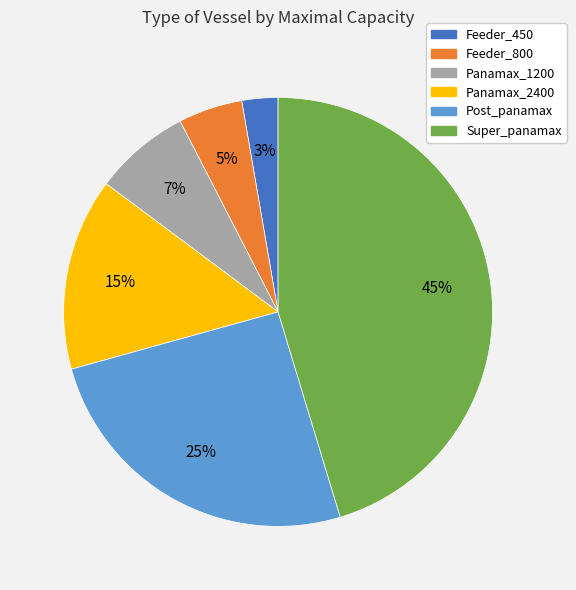

The Panamax_1200 slice represents 7% of the pie. True or false?

True